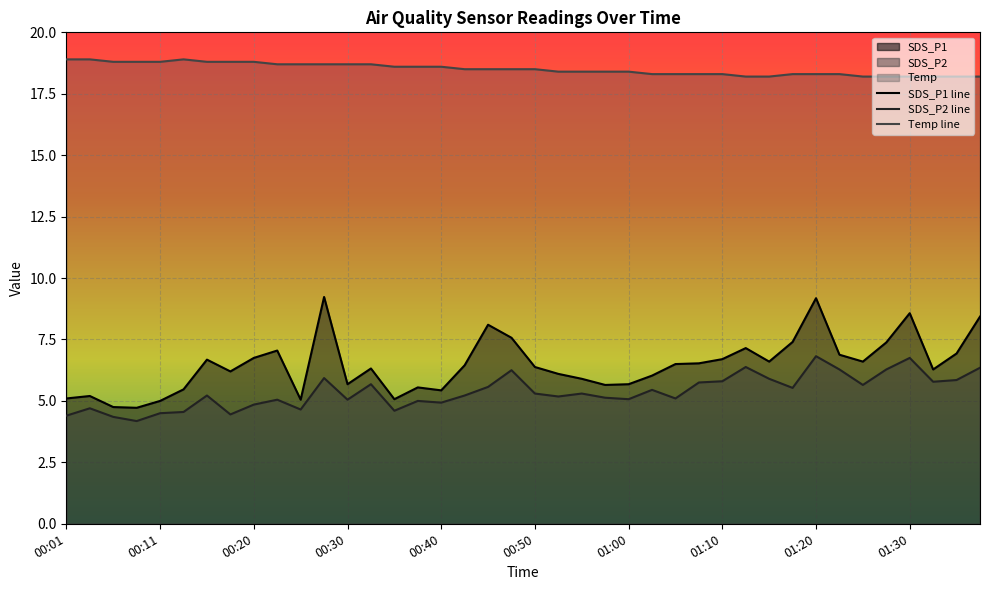

Which series has the widest spread of values?

SDS_P1 line